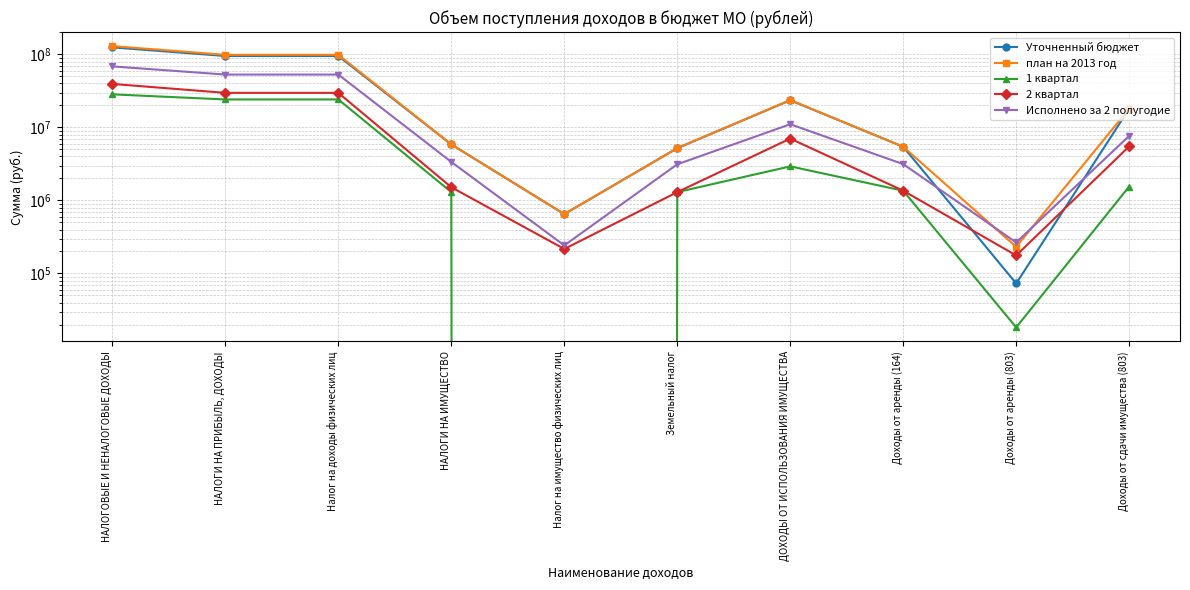

What is the average value of the план на 2013 год series?

38658982.0